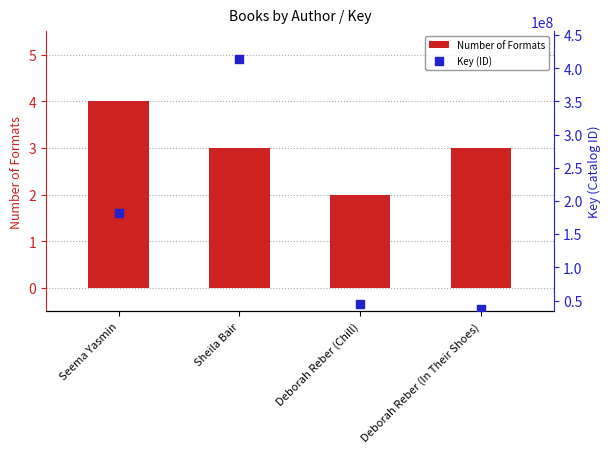

Which series has the widest spread of Y values?

Key (ID)